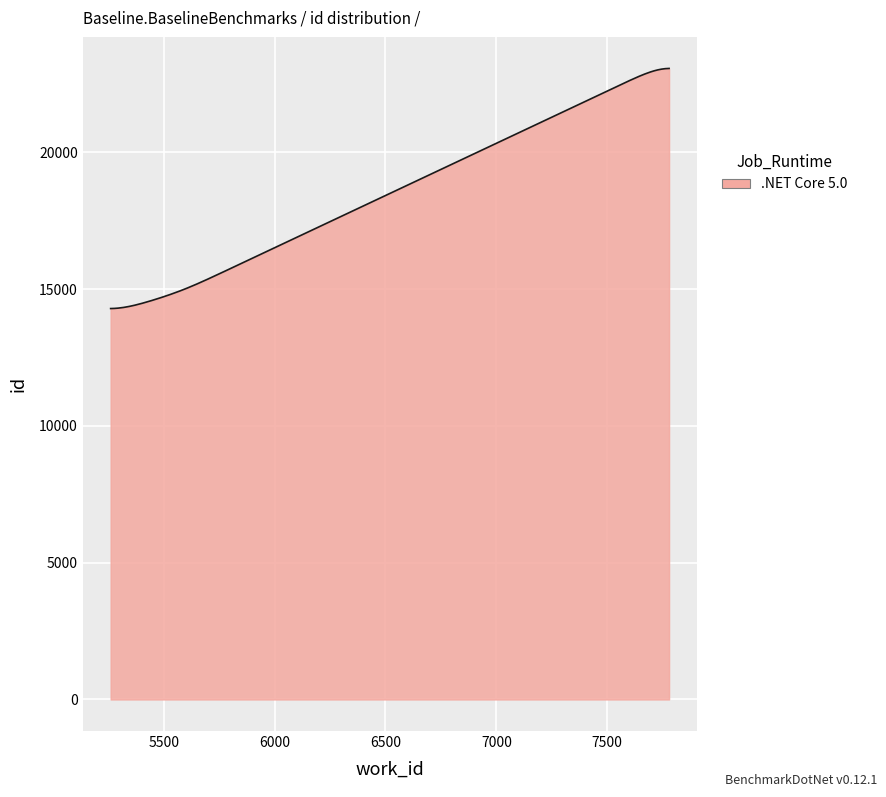

What is the maximum value shown in the chart?

23067.0